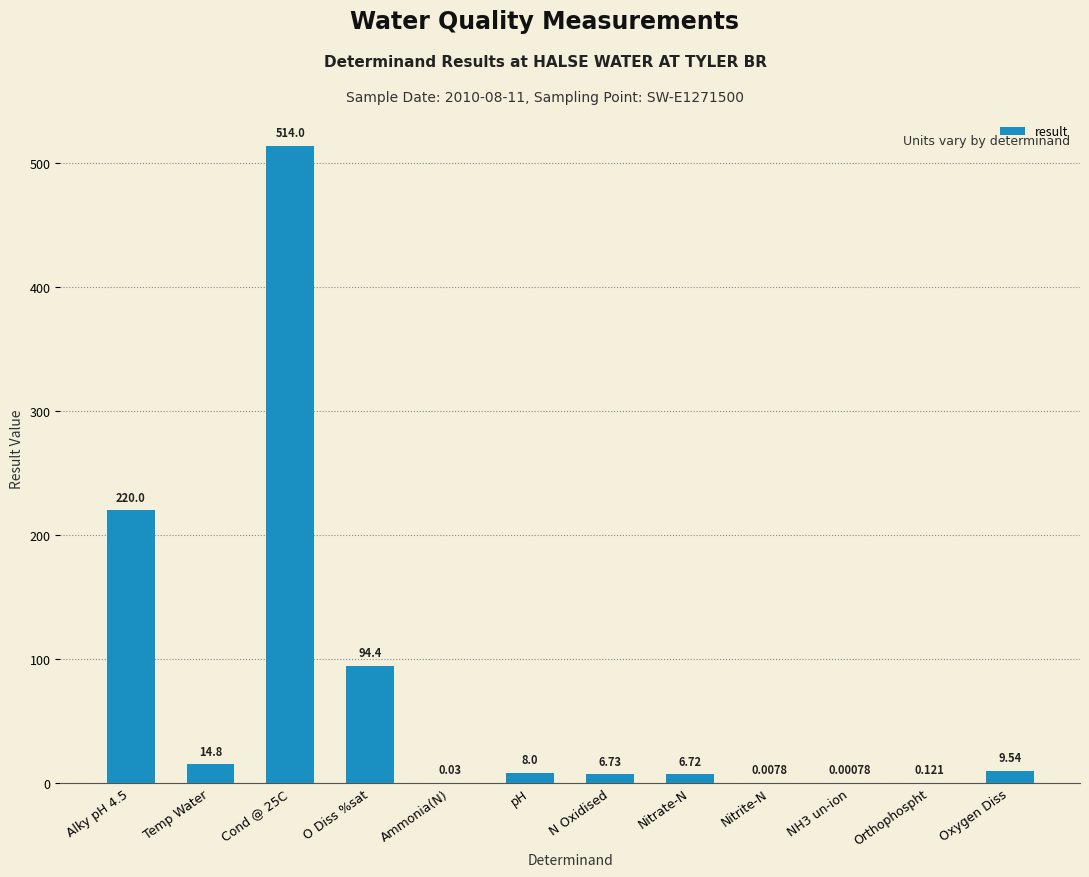

Between Orthophospht and Temp Water, which is larger?

Temp Water